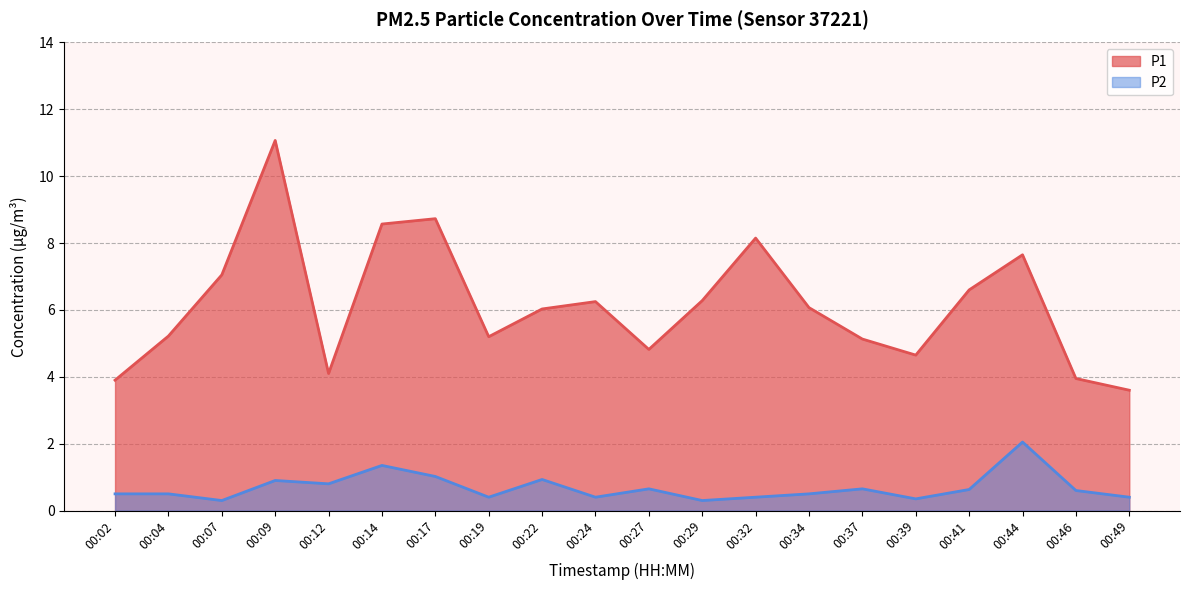

The value of P1 at 00:04 is 5.2. True or false?

True